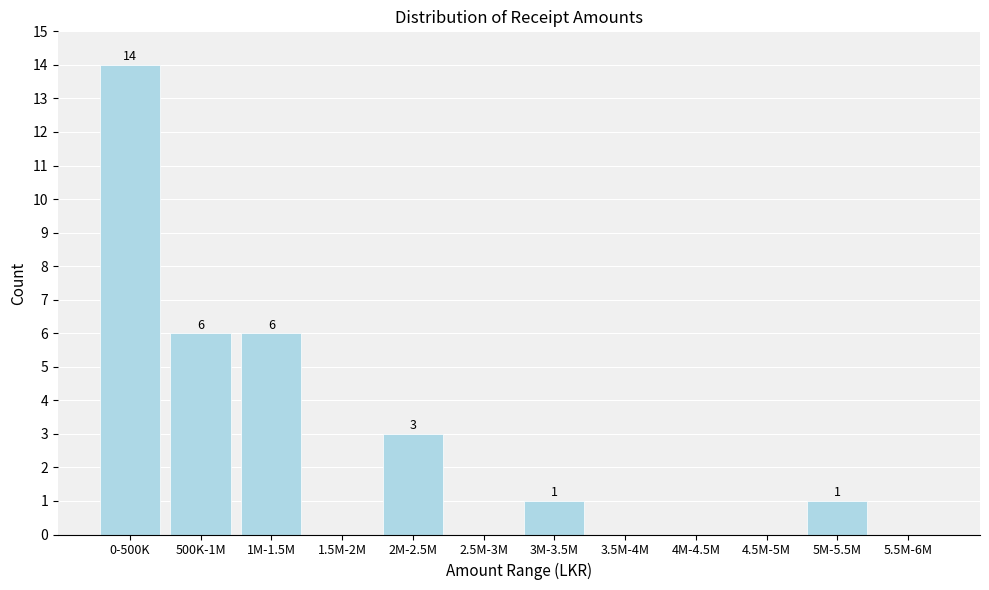

Reading left to right, transcribe all the data shown in this chart.

0-500K=14	500K-1M=6	1M-1.5M=6	1.5M-2M=0	2M-2.5M=3	2.5M-3M=0	3M-3.5M=1	3.5M-4M=0	4M-4.5M=0	4.5M-5M=0	5M-5.5M=1	5.5M-6M=0